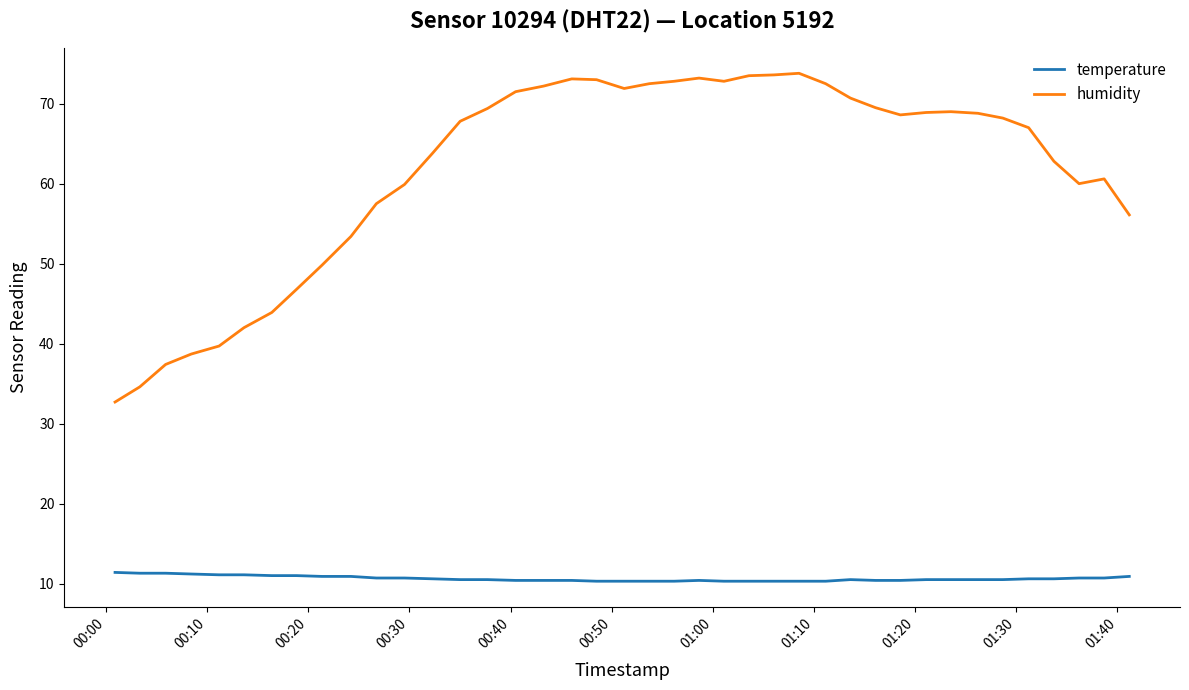

Which series has the largest total across all categories?

humidity